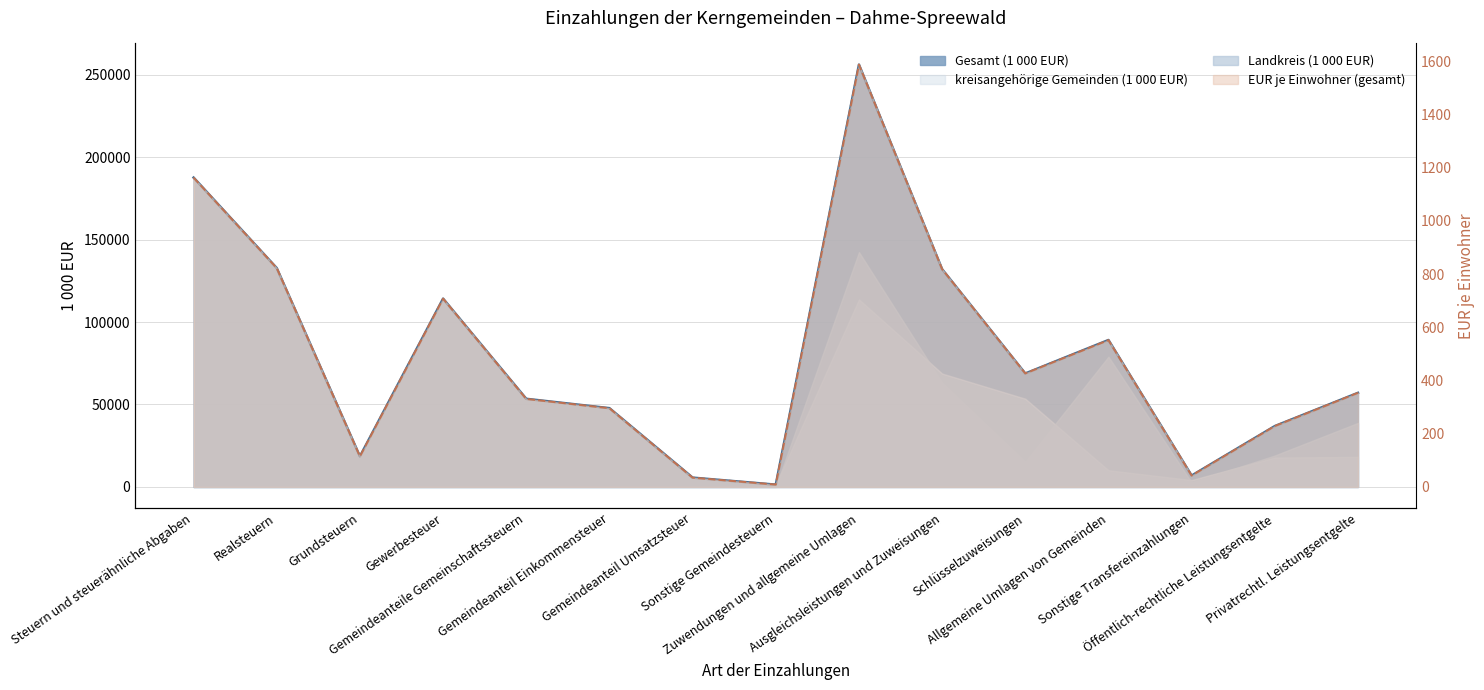

Reading left to right, what are all the values shown in this chart?

Gesamt (1 000 EUR): 187582	132718	18532	114186	53451	47784	5667	1398	256096	132027	68806	89105	6913	36916	57061
EUR je Einwohner (gesamt): 1163	823	115	708	331	296	35	9	1588	819	427	552	43	229	354